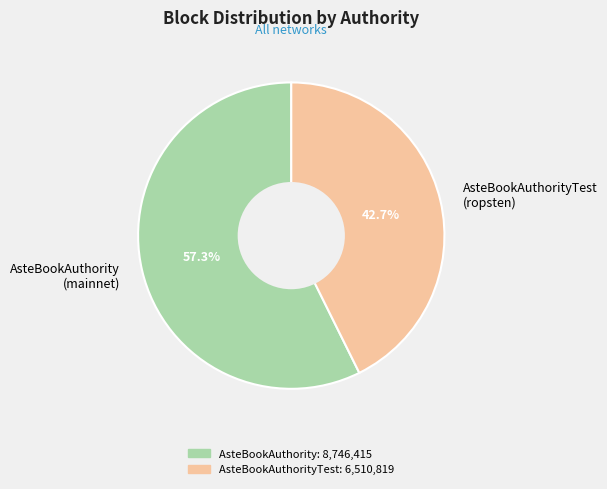

Between AsteBookAuthority (mainnet) and AsteBookAuthorityTest (ropsten), which is larger?

AsteBookAuthority (mainnet)